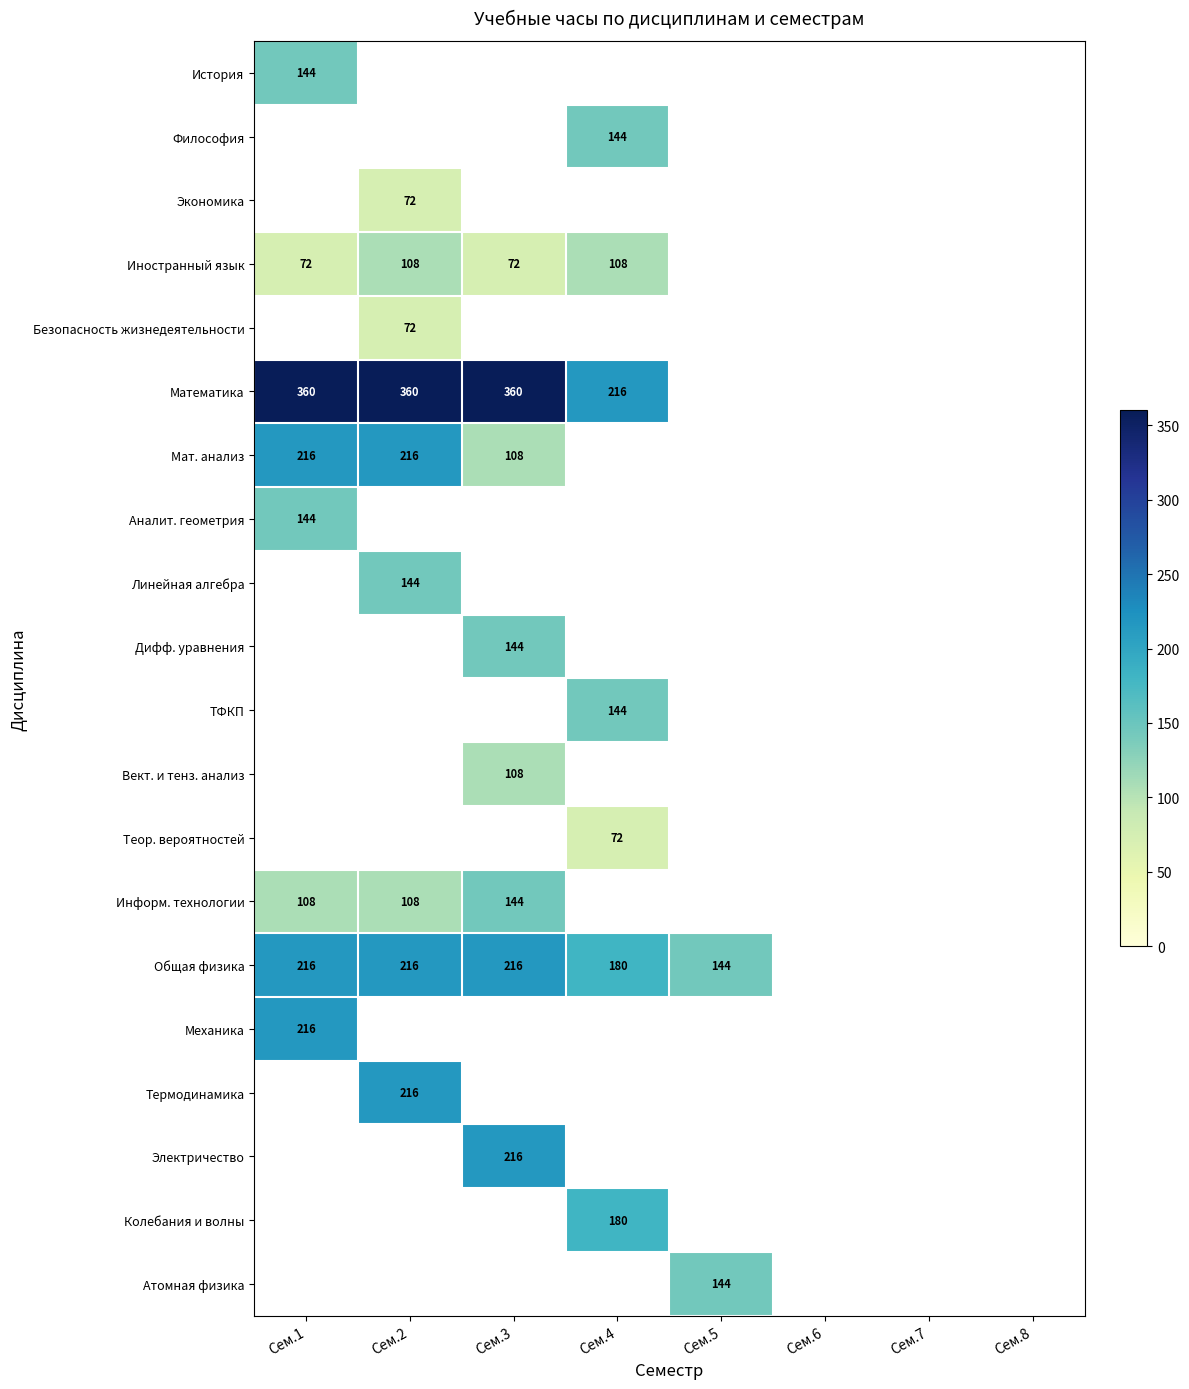

True or false: Колебания и волны has a value of 288 at Сем.4.

False